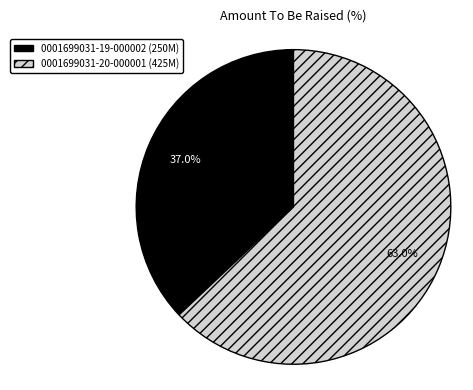

Count the number of slices in the pie.

2